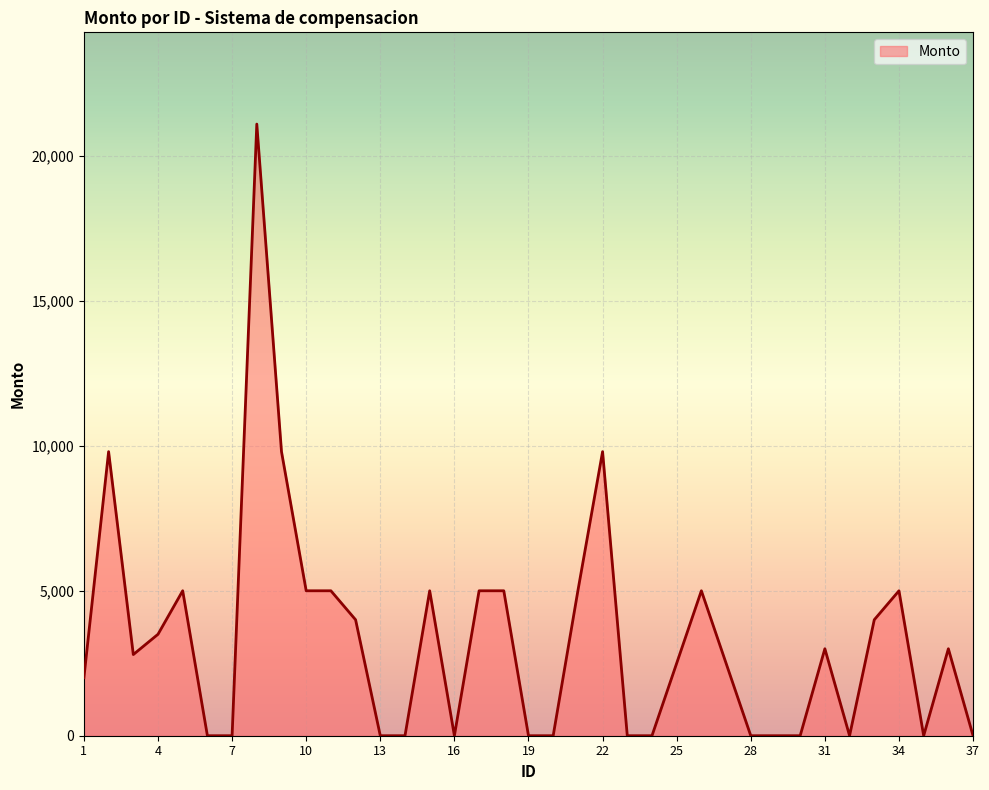

What is the difference between the maximum and minimum values?

21100